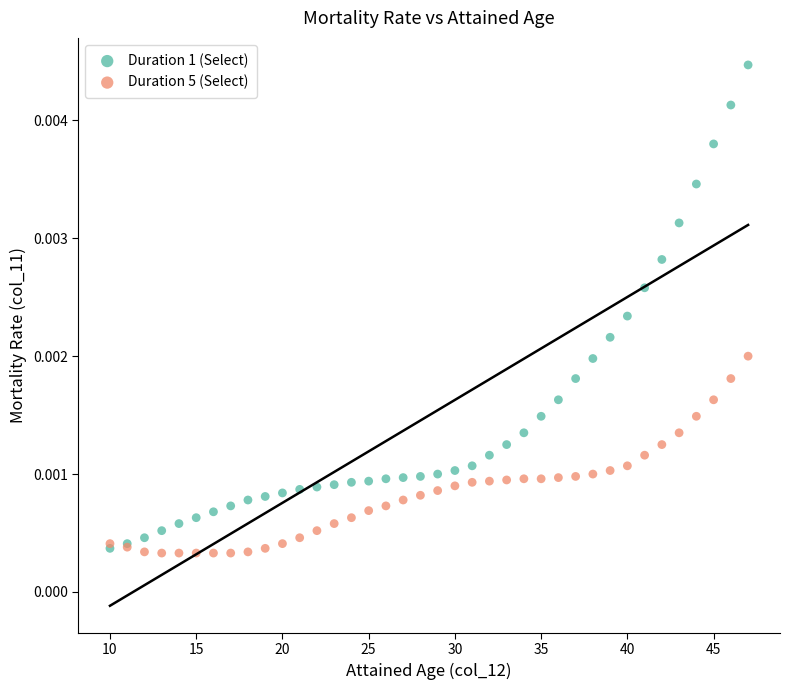

Which series has the widest spread of Y values?

Duration 1 (Select)